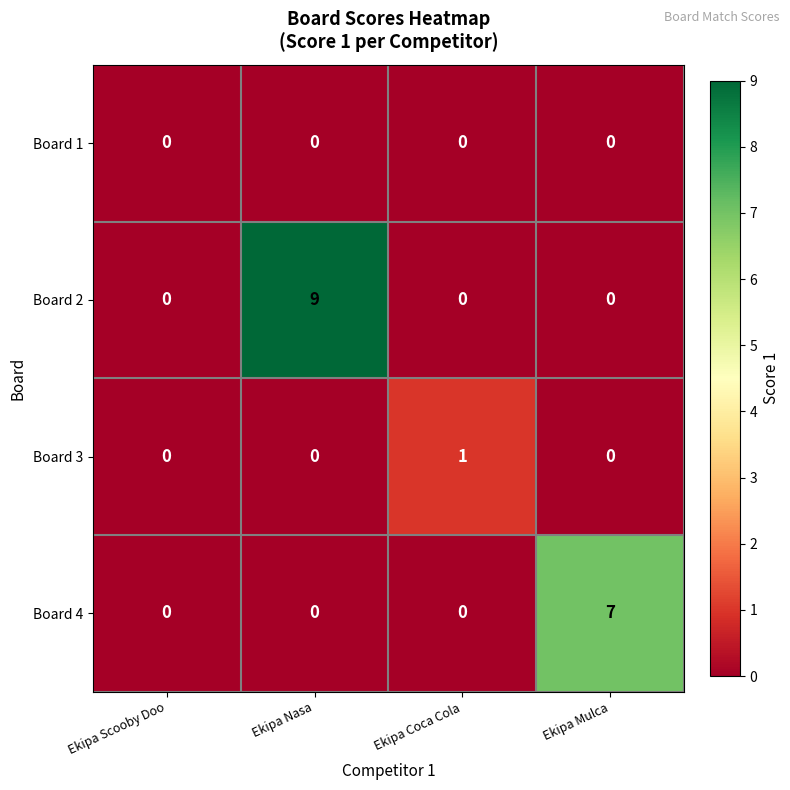

List the series in order of their peak value, highest first.

Board 2, Board 4, Board 3, Board 1